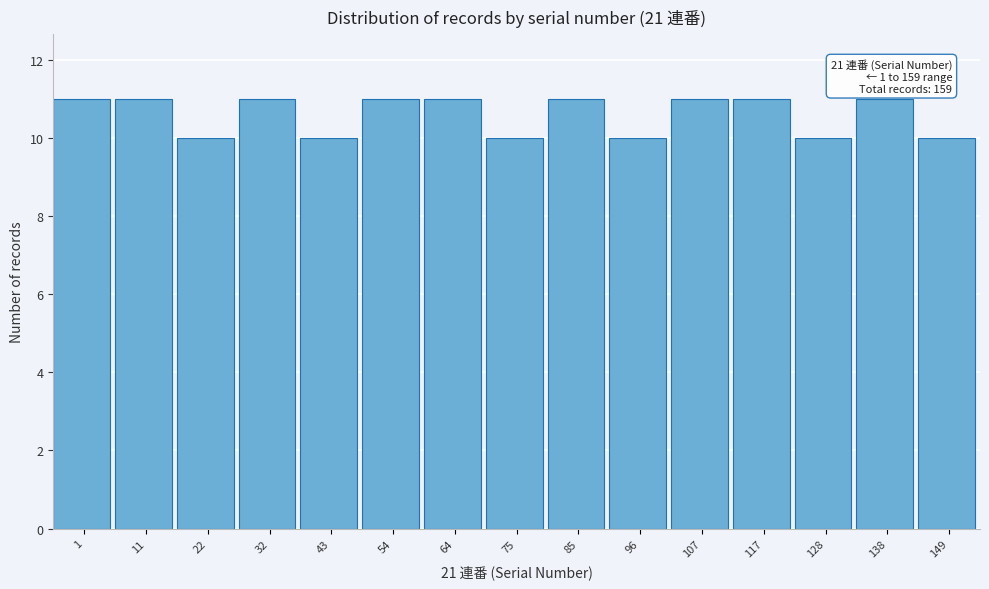

Reading left to right, extract all data points from this chart.

11	11	10	11	10	11	11	10	11	10	11	11	10	11	10